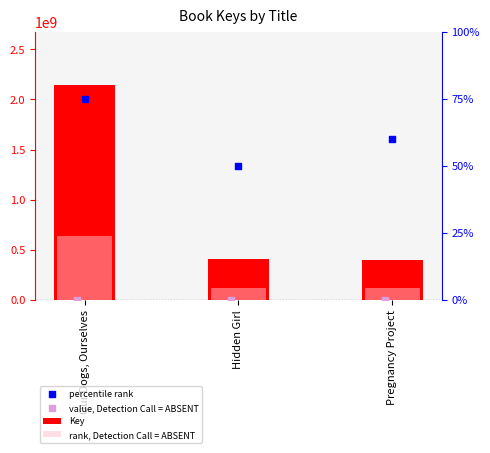

Approximately how many times larger is the value at Hidden Girl compared to Our Dogs, Ourselves?

0.2